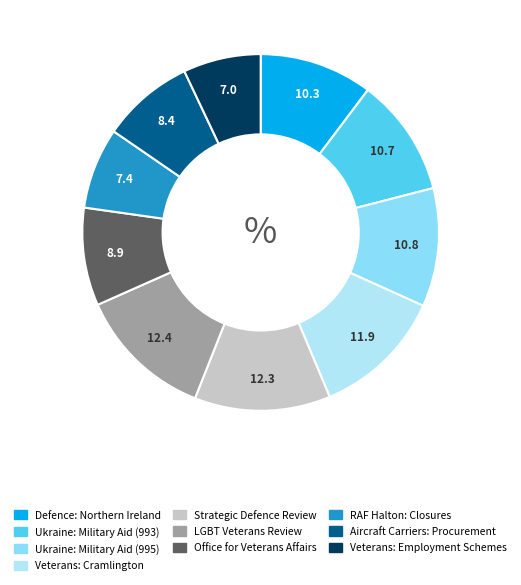

How many segments does this pie chart have?

10